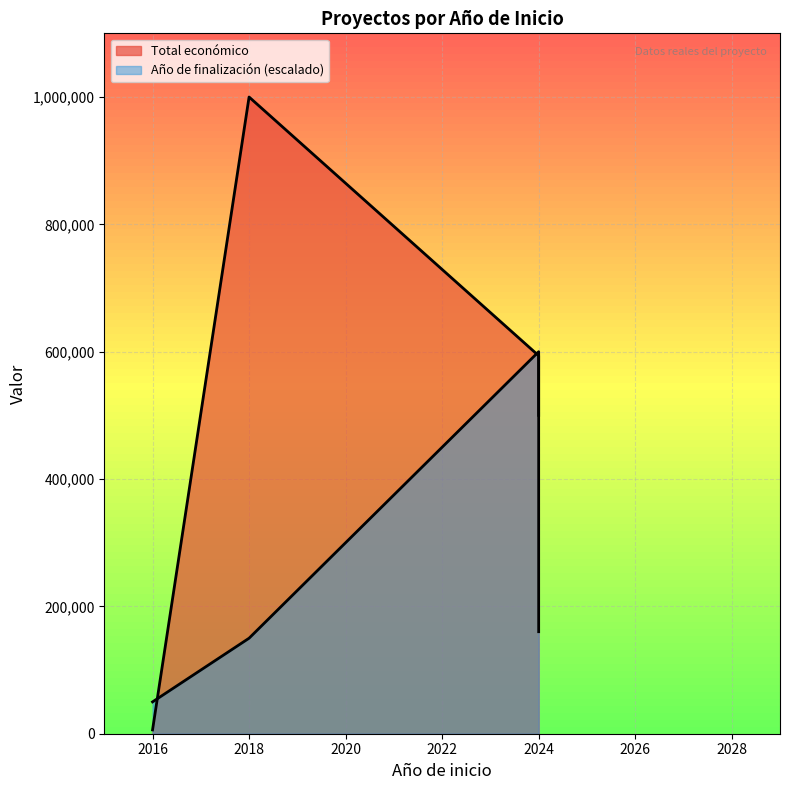

How many intersections are there between Total económico and Año de finalización (escalado)?

2